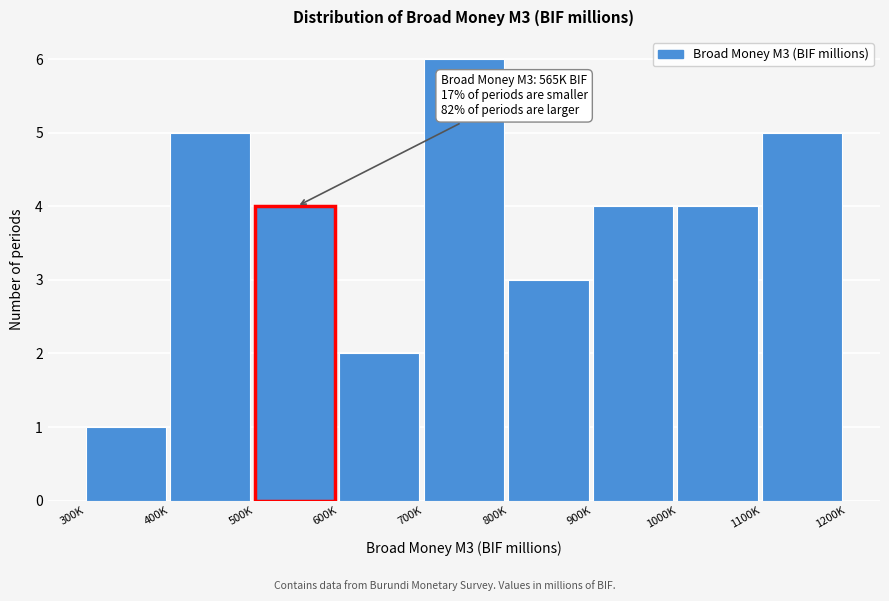

Reading right to left, extract all data points from this chart.

1100K=5	1000K=4	900K=4	800K=3	700K=6	600K=2	500K=4	400K=5	300K=1